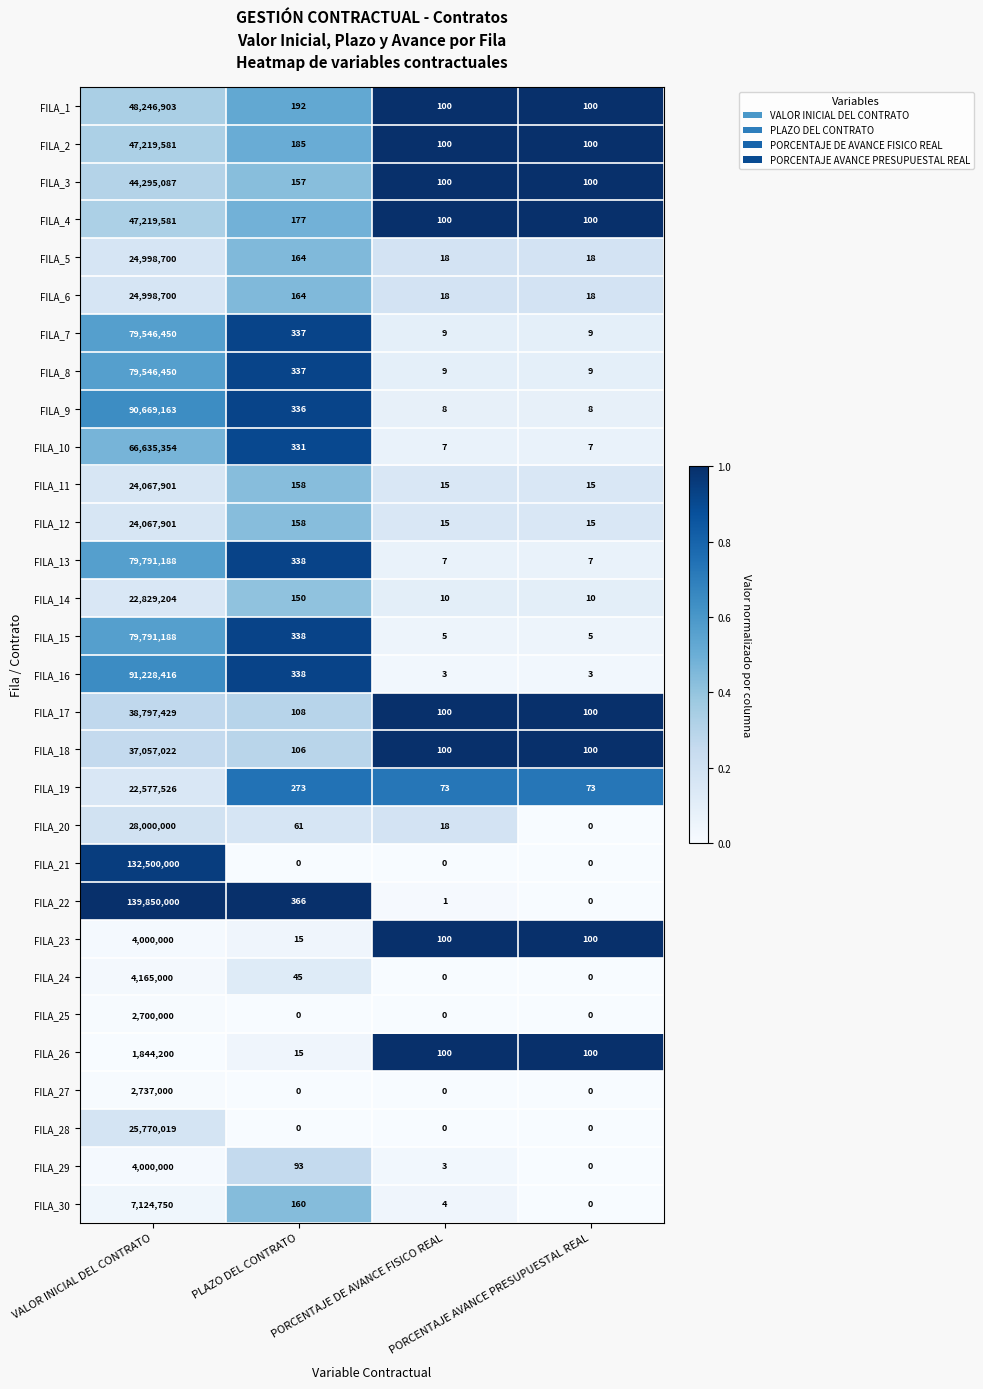

Which series has the widest spread of values?

FILA_22